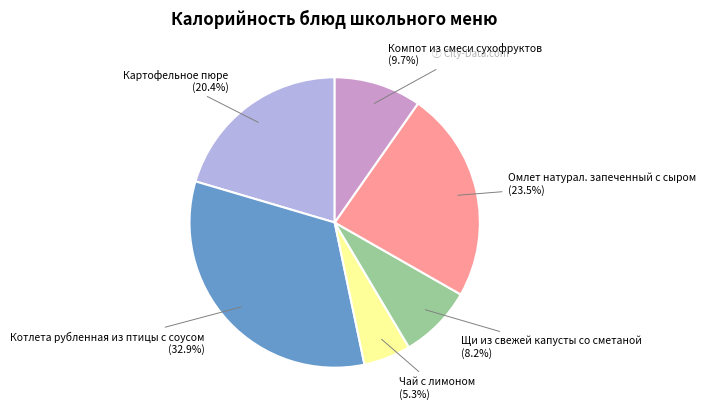

Does Котлета рубленная из птицы с соусом represent more than half of the total?

No